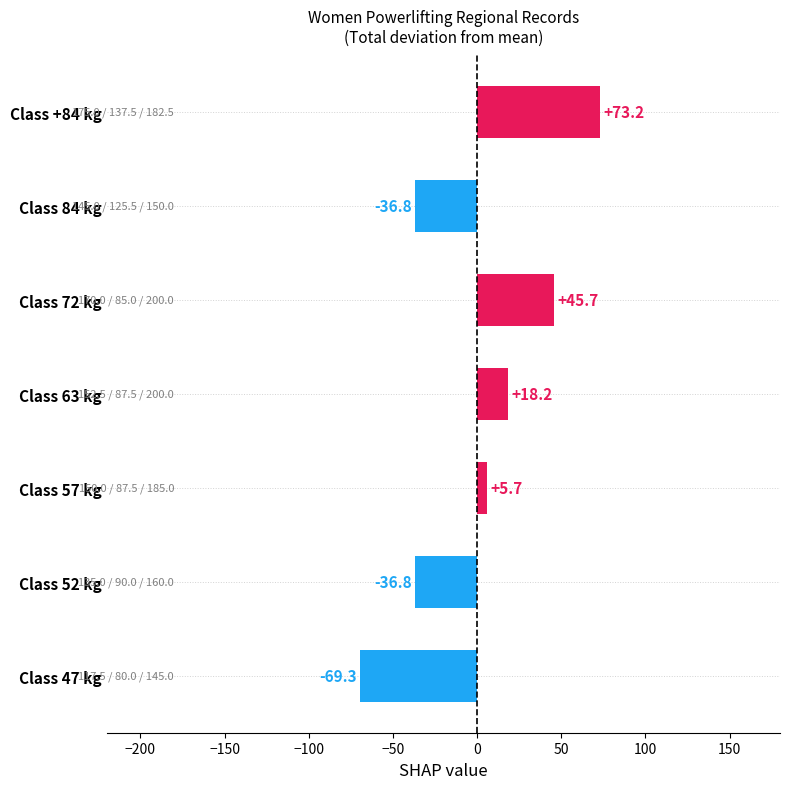

Between Class 57 kg and Class +84 kg, which is larger?

Class +84 kg